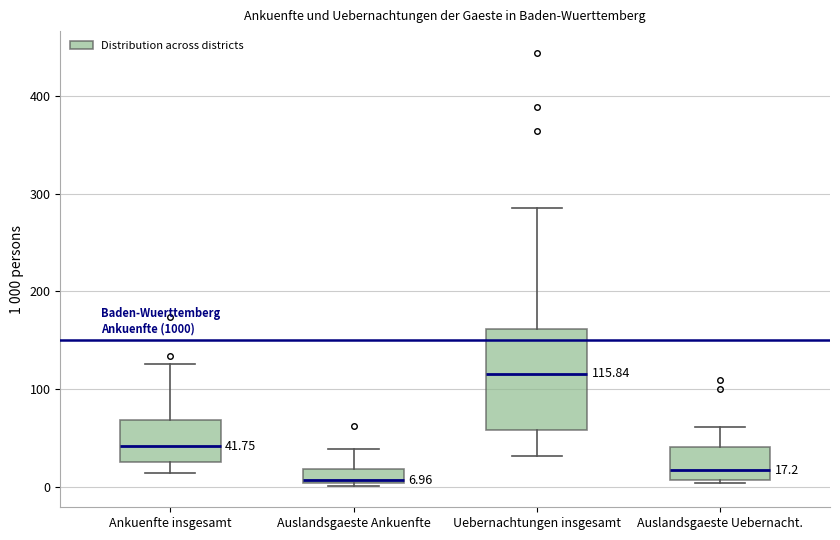

Comparing the boxes themselves (not the whiskers), which one is the tallest?

Uebernachtungen insgesamt